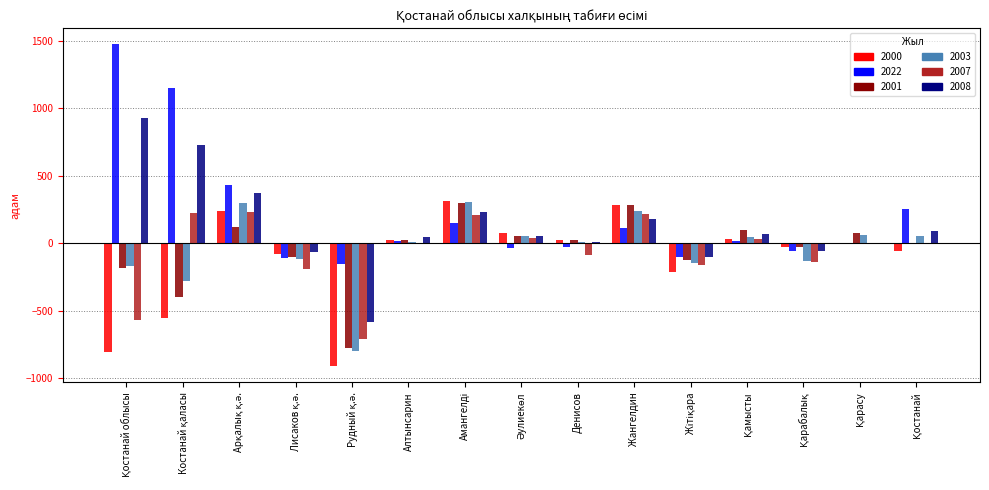

What is the sum of all 2007 values?

-945